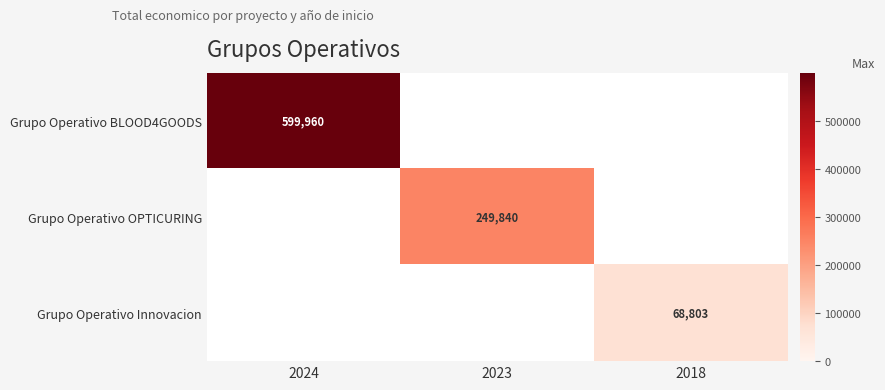

True or false: Grupo Operativo OPTICURING has a value of 72777.2 at 2023.

False